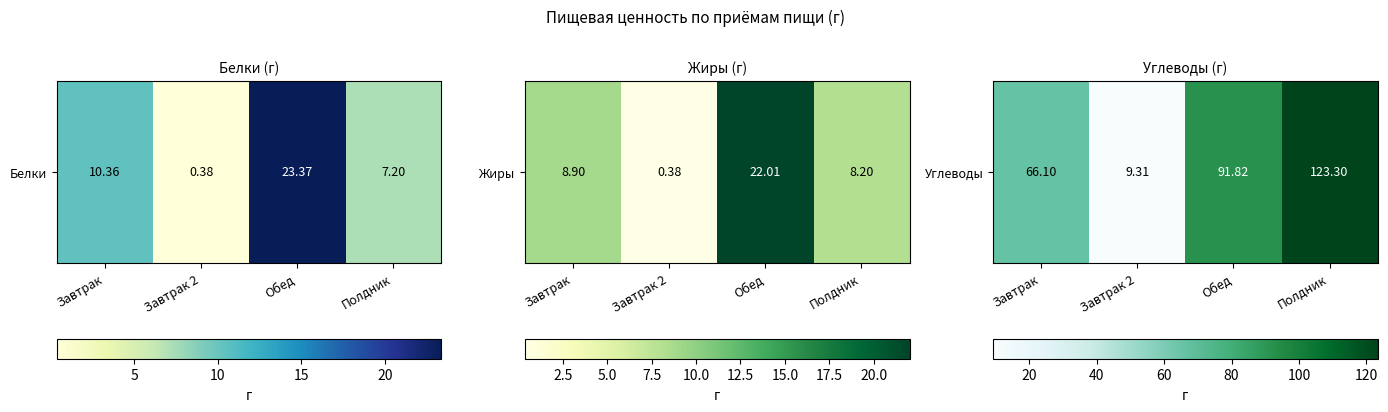

Reading left to right, transcribe all the data shown in this chart.

Завтрак=66.1	Завтрак 2=9.3	Обед=91.8	Полдник=123.3